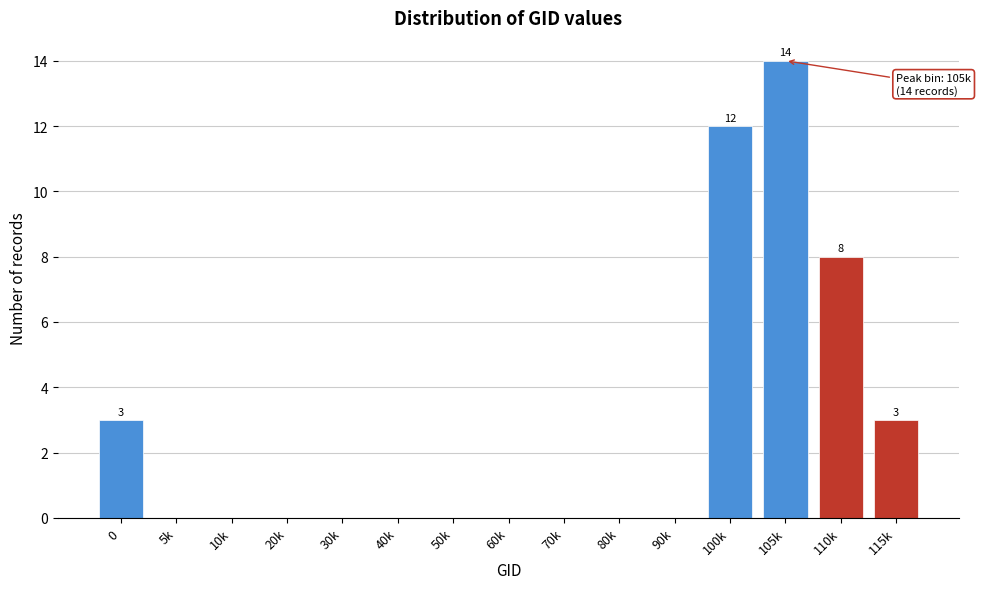

Reading left to right, transcribe all the data shown in this chart.

0=3	5k=0	10k=0	20k=0	30k=0	40k=0	50k=0	60k=0	70k=0	80k=0	90k=0	100k=12	105k=14	110k=8	115k=3